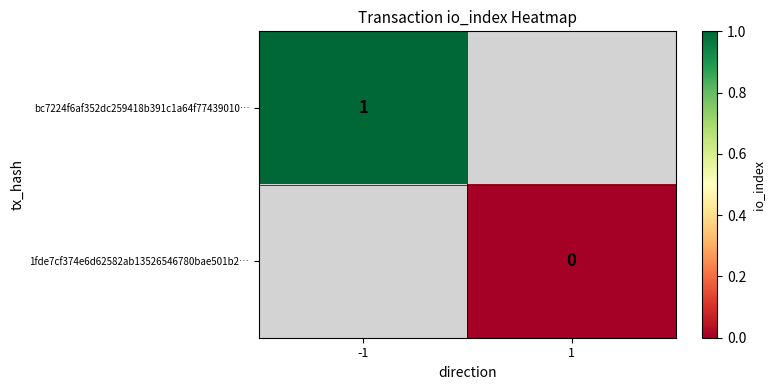

Is the value of 1fde7cf374e6d62582ab13526546780bae501b2… at 1 greater than the value of bc7224f6af352dc259418b391c1a64f77439010… at -1?

No